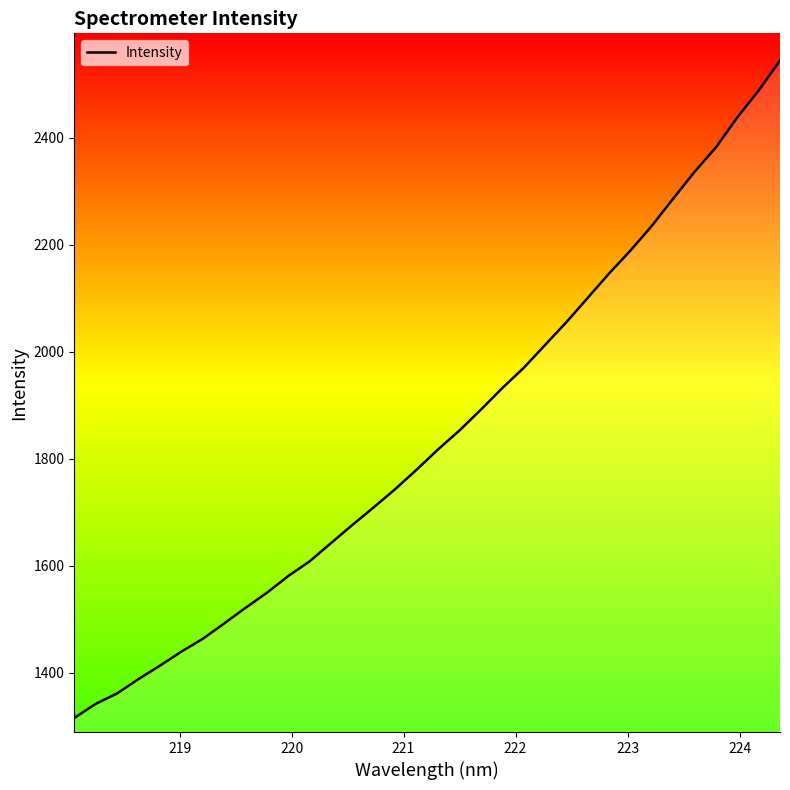

What is the difference between the maximum and minimum values?

1228.9